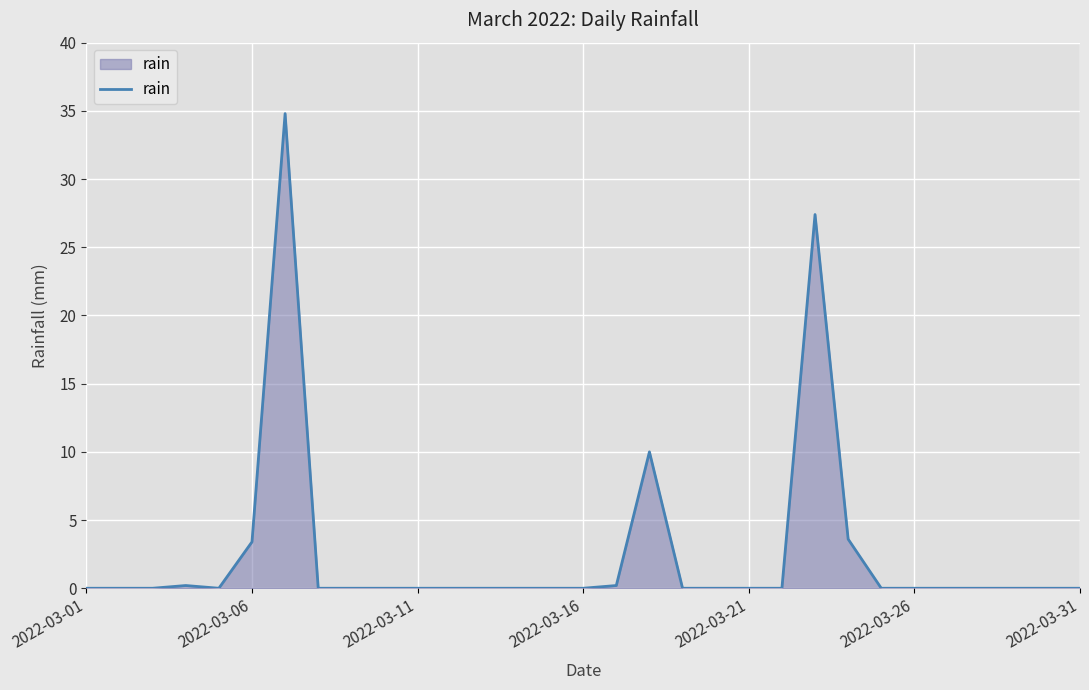

What is the difference between the maximum and minimum values?

34.8